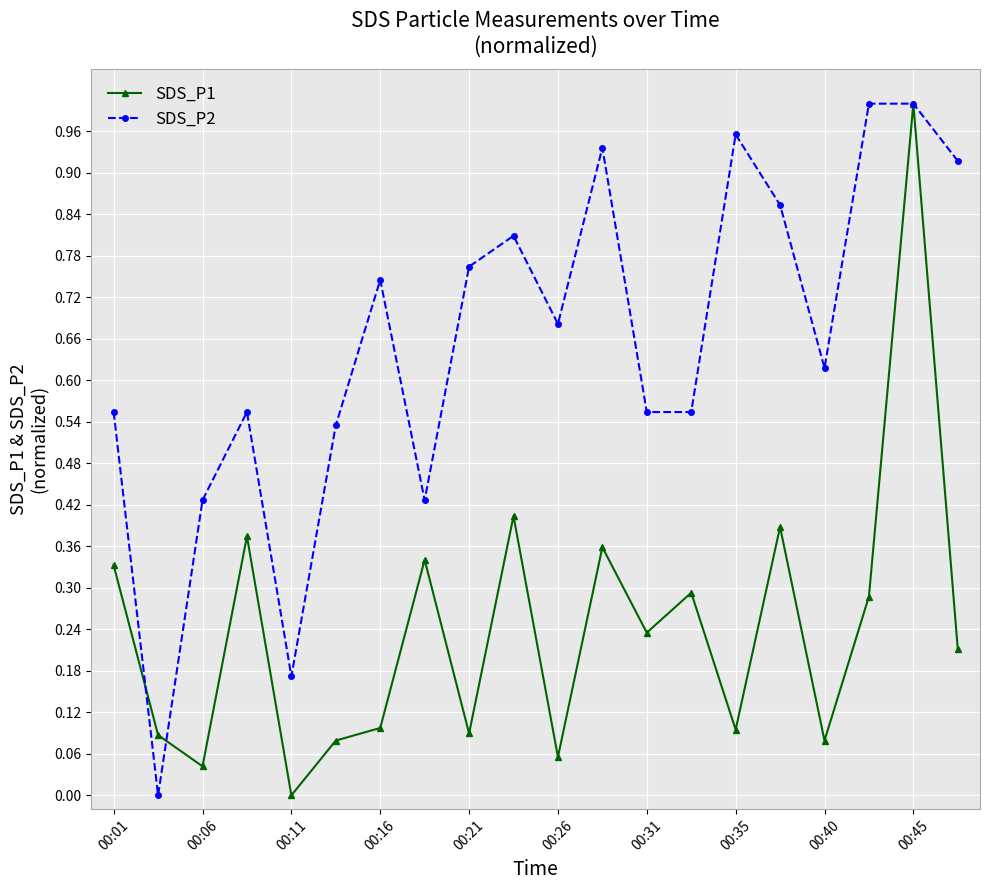

How many values in the SDS_P2 series exceed 0?

19